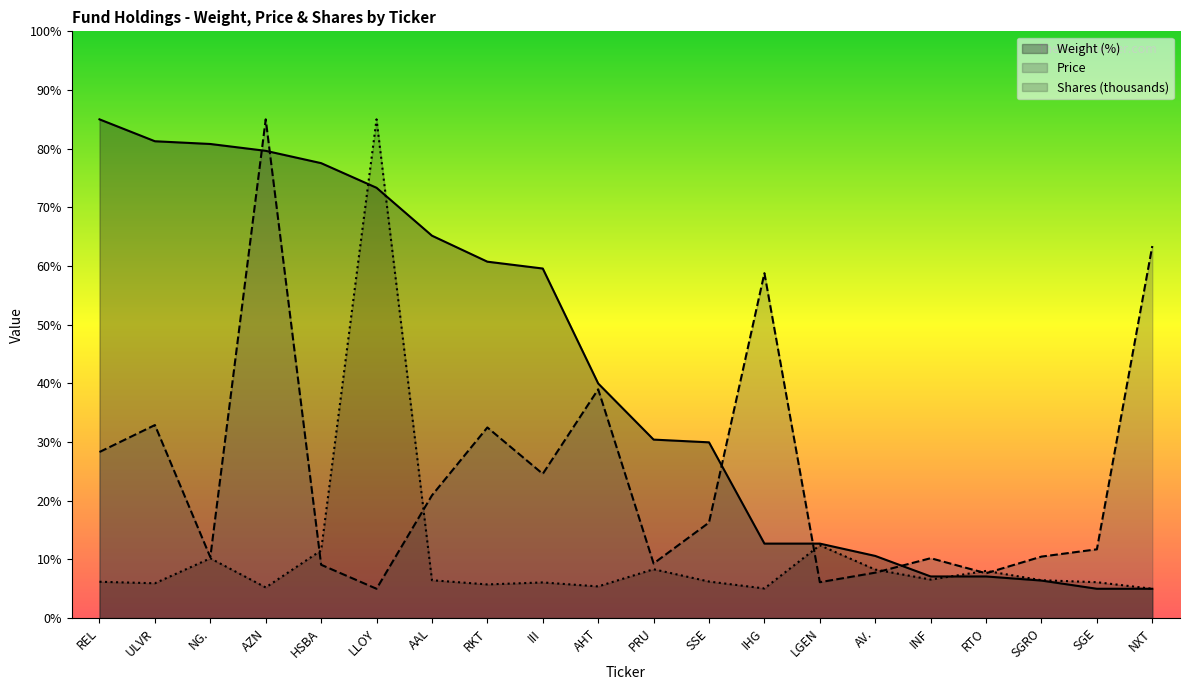

Where is the first local minimum for Shares (thousands)?

ULVR